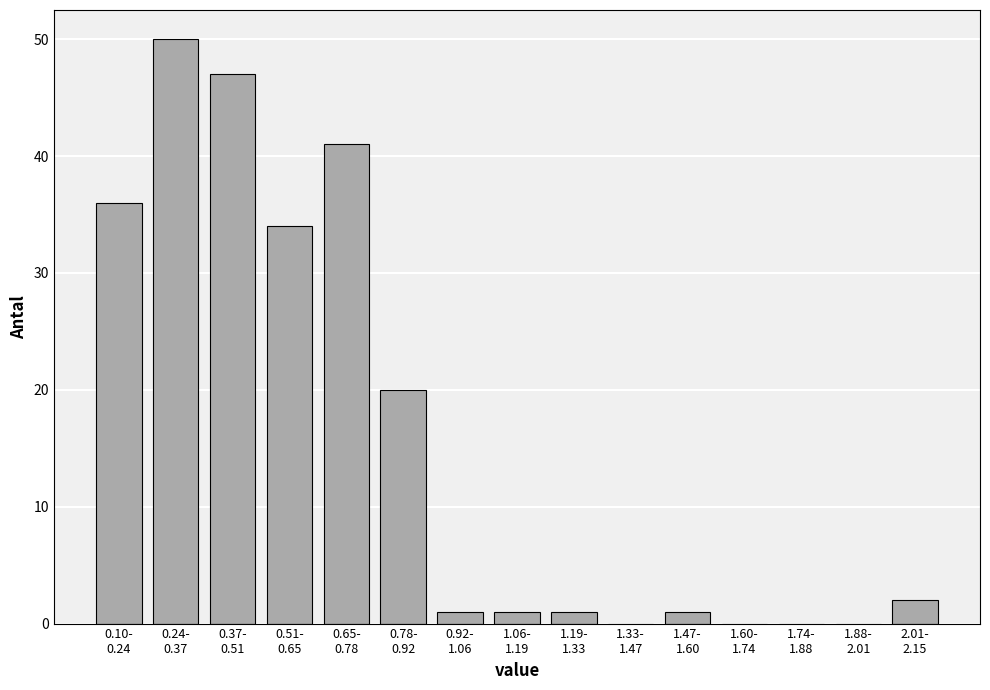

What is the greatest value displayed?

50